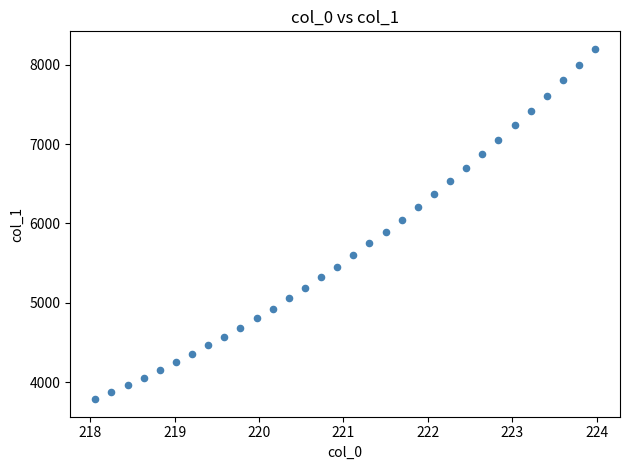

What is the range of Y values (max minus min)?

4415.1